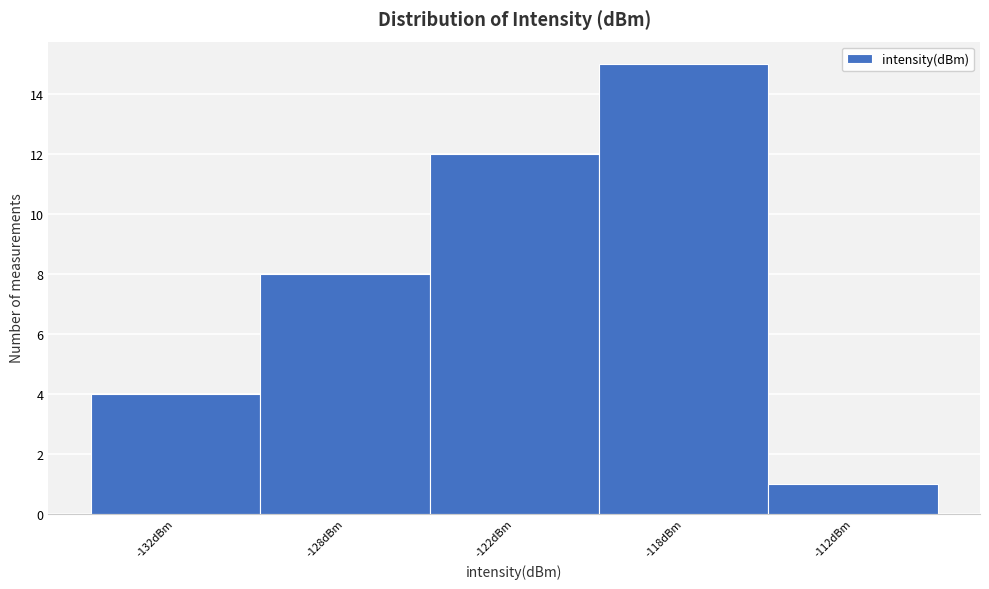

Reading left to right, transcribe all the data shown in this chart.

-132dBm=4	-128dBm=8	-122dBm=12	-118dBm=15	-112dBm=1